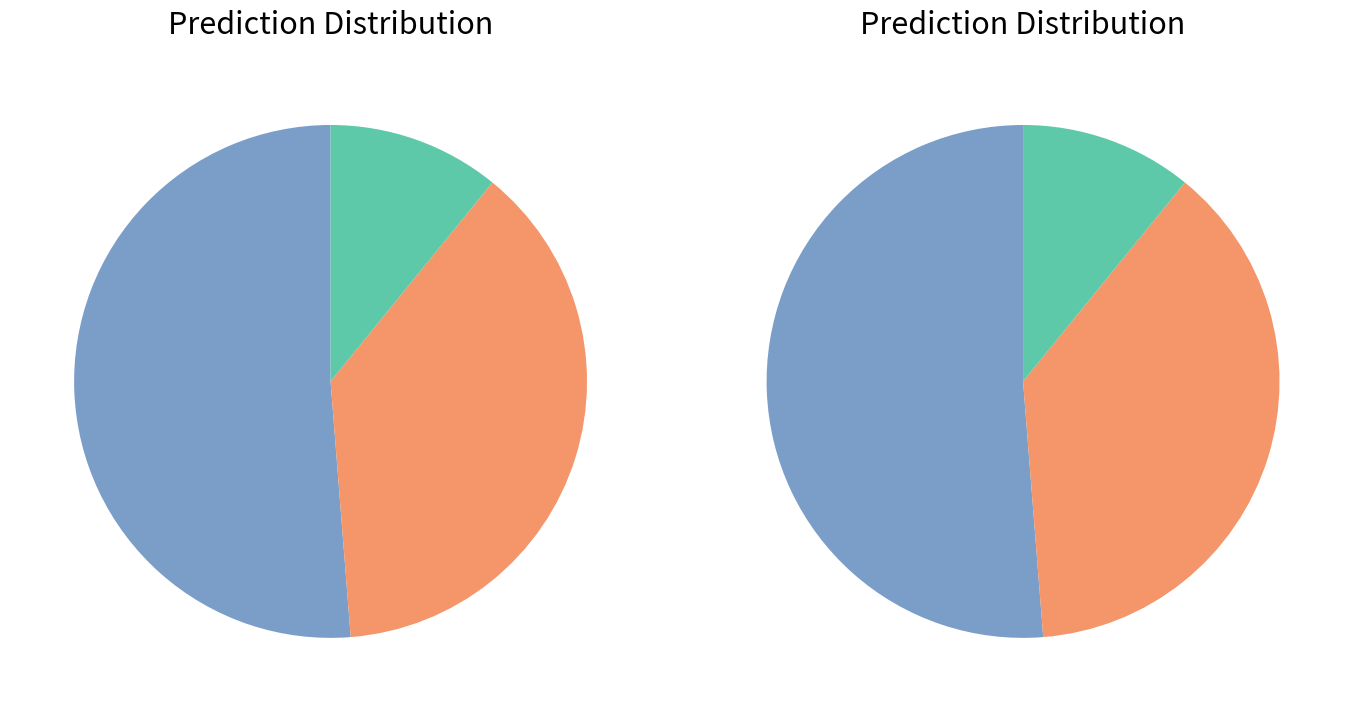

How much of the chart is everything except Kretomino-1?

97.3%